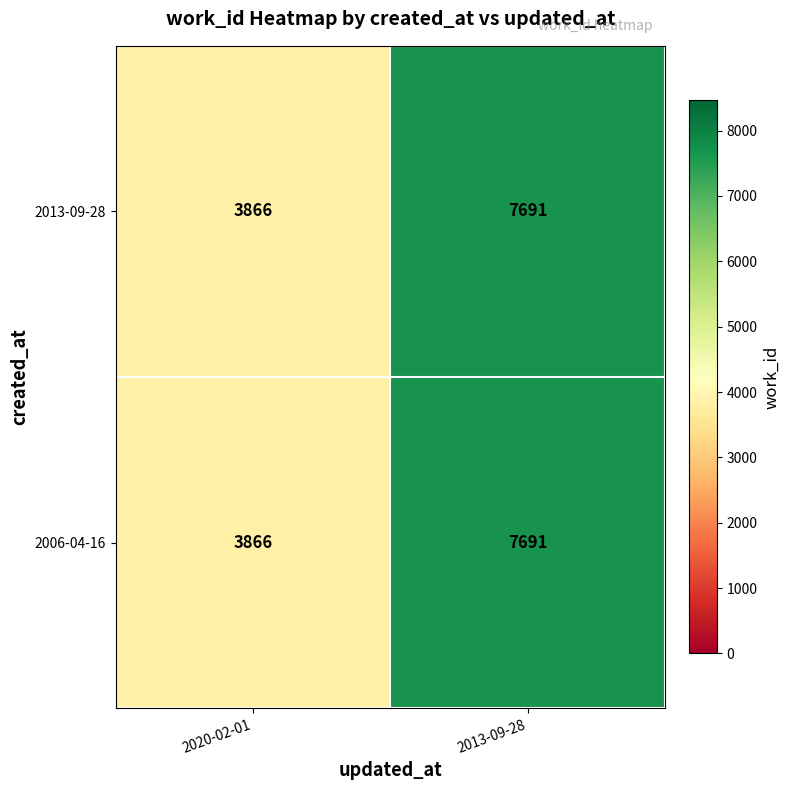

True or false: 2006-04-16 has a value of 3866 at 2020-02-01.

True